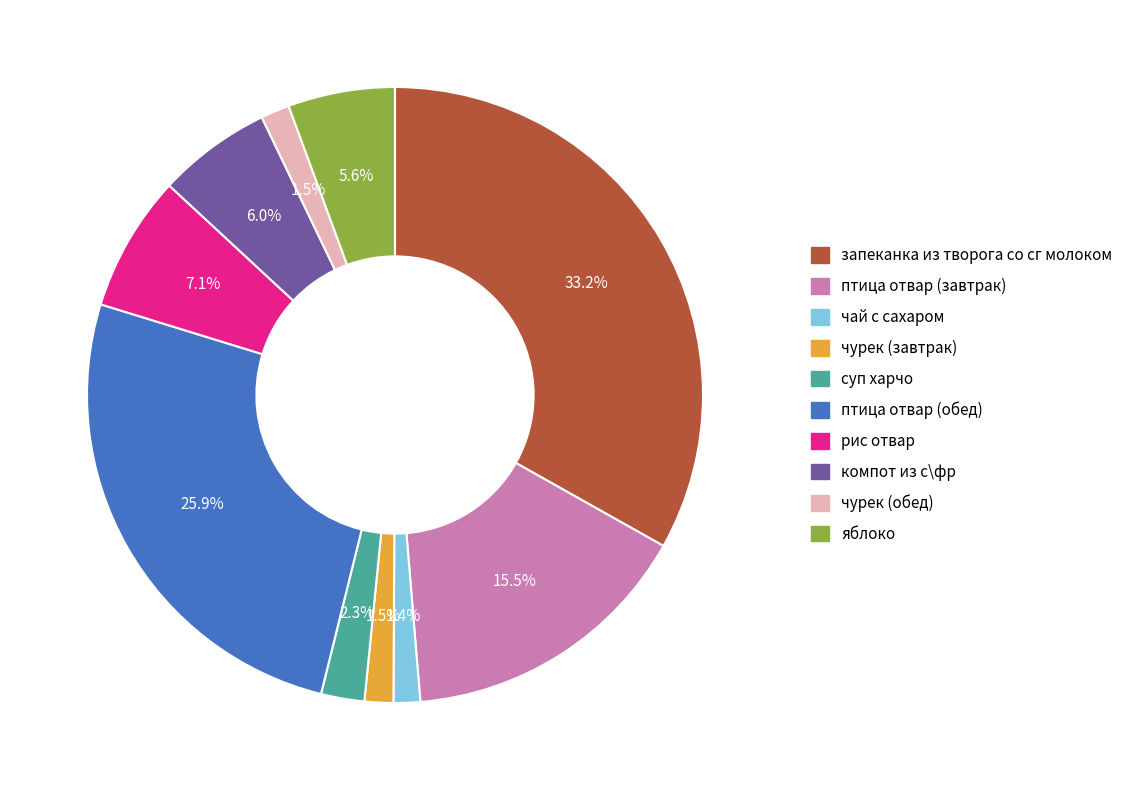

What is the ratio of the value at чай с сахаром to the value at птица отвар (обед)?

0.1